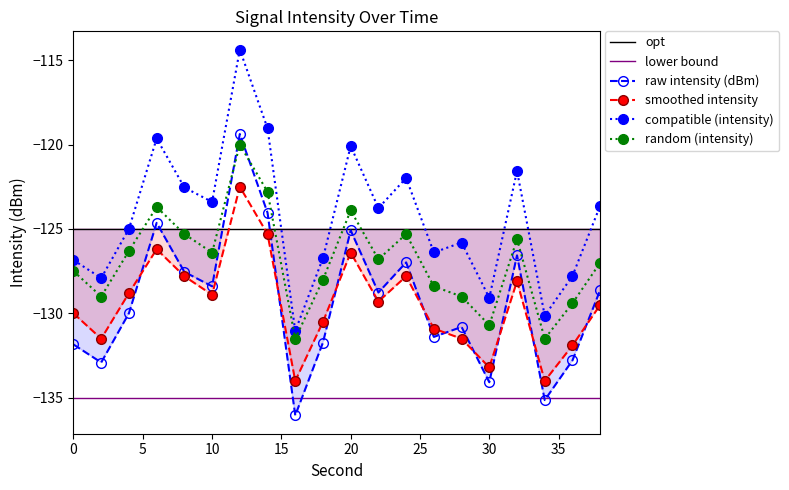

Where is the first local maximum for intensity(dBm)?

6